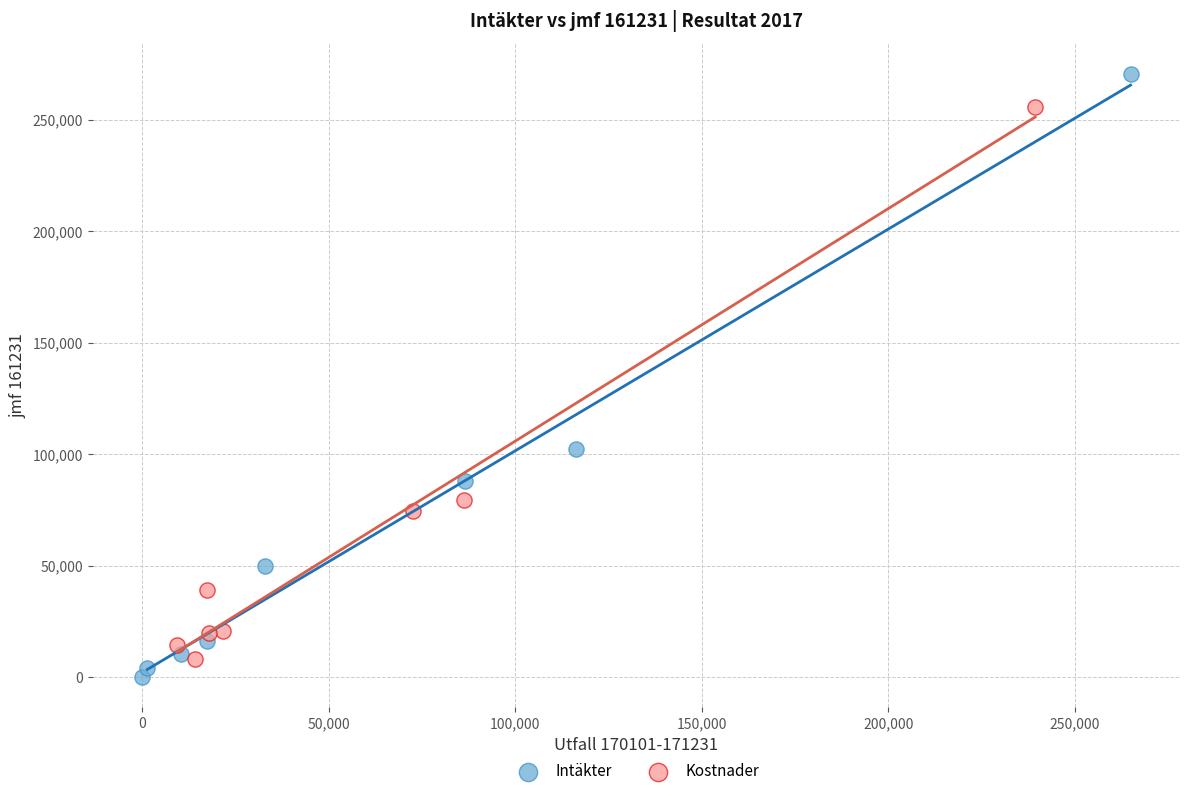

Which series contains the lowest Y value?

Intäkter